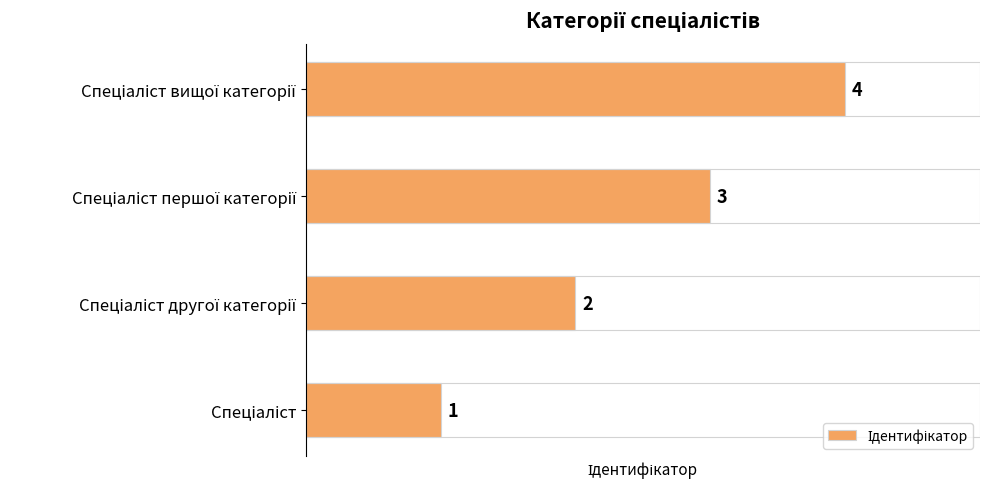

What is the difference between the maximum and minimum values?

3